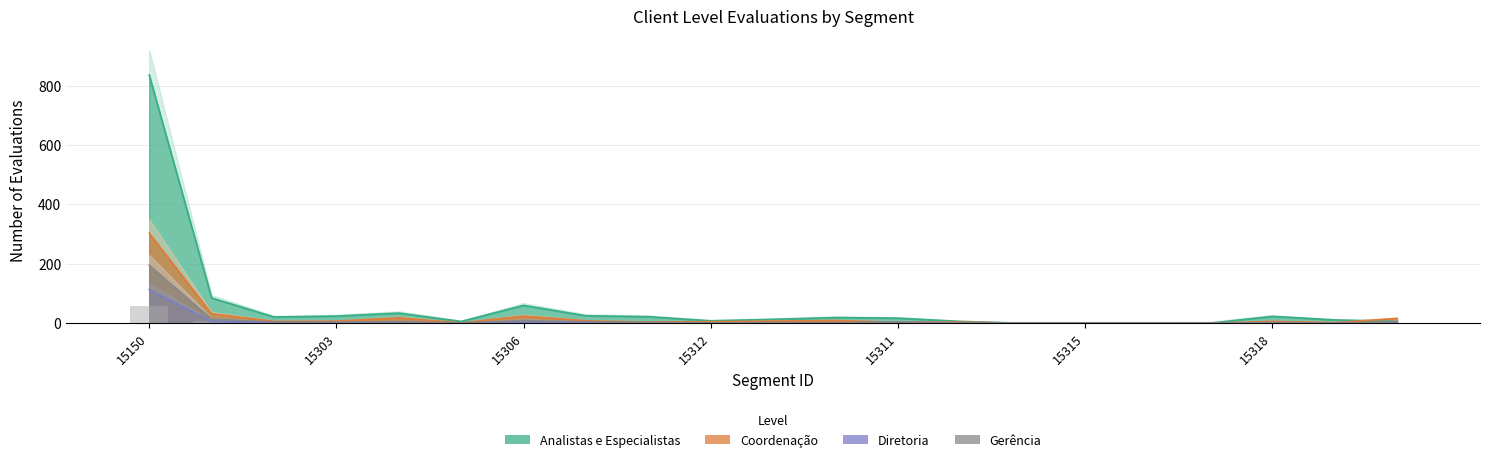

Where is Diretoria nearest to the value 56?

15301